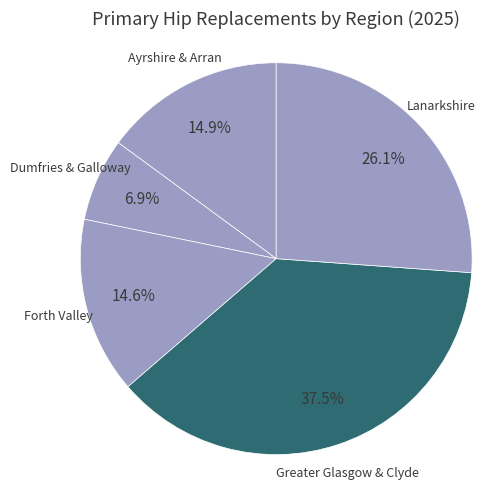

How many slices are in this pie chart?

5